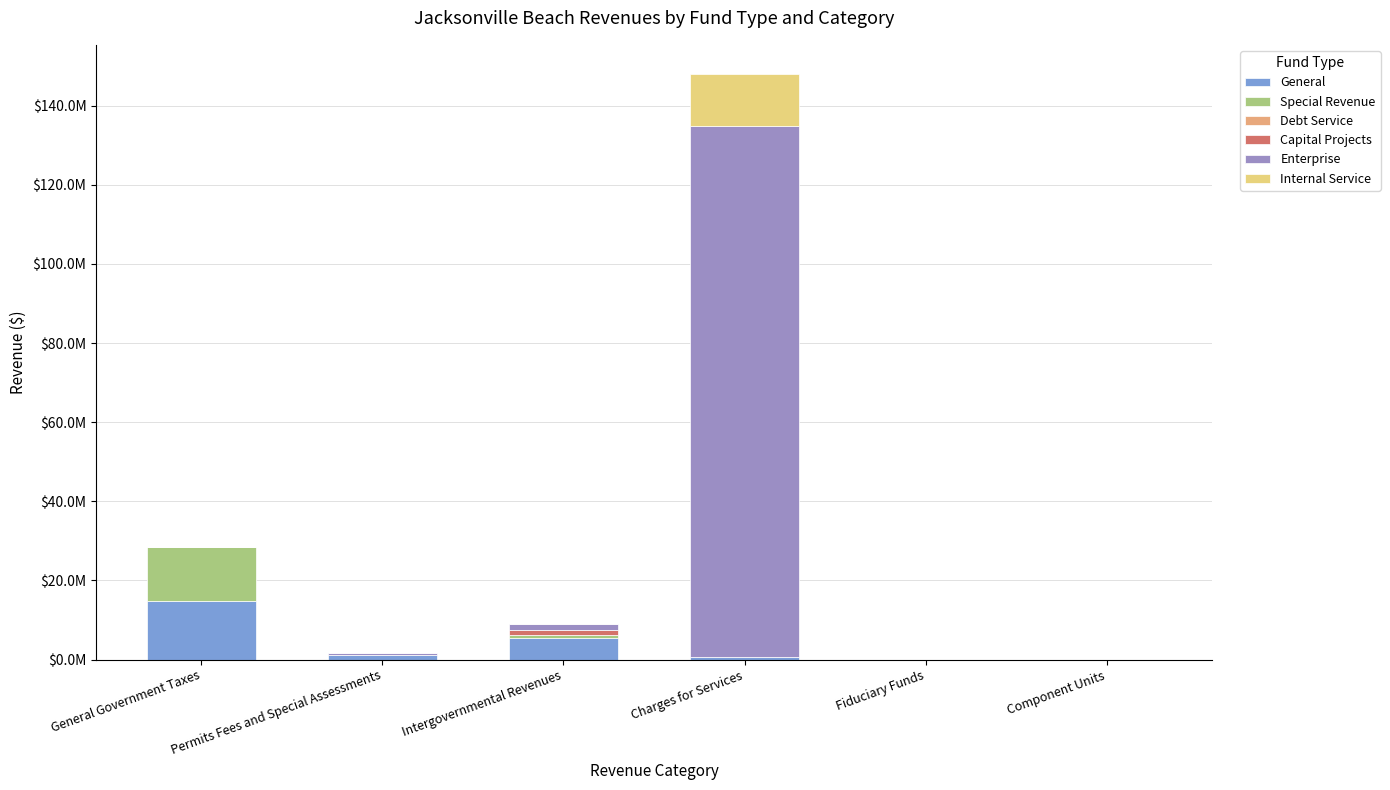

Are the bars grouped side by side (vs. stacked)?

No